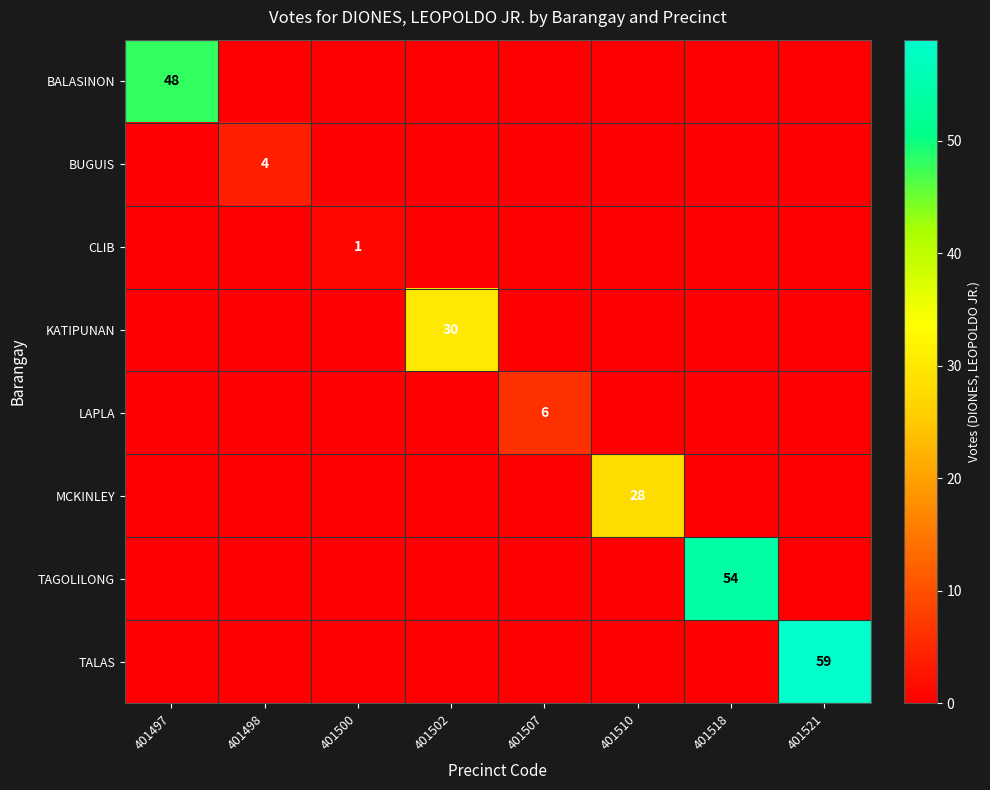

What is the sum of all KATIPUNAN values?

30